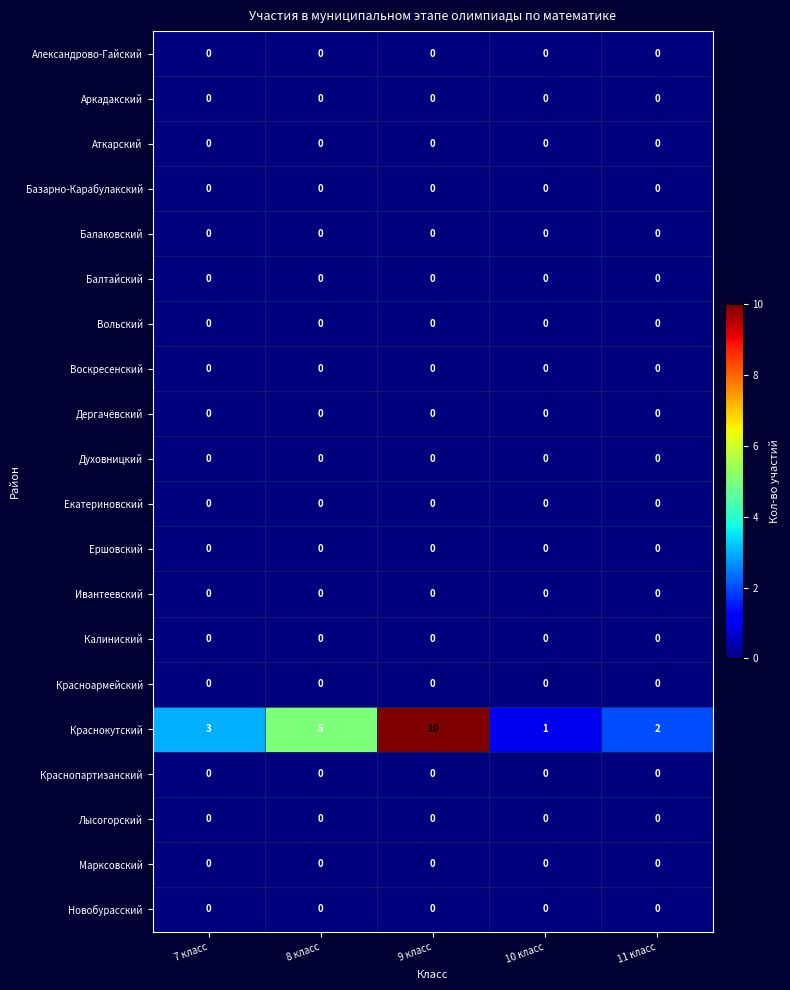

At which category does the chart reach its peak across all series?

9 класс